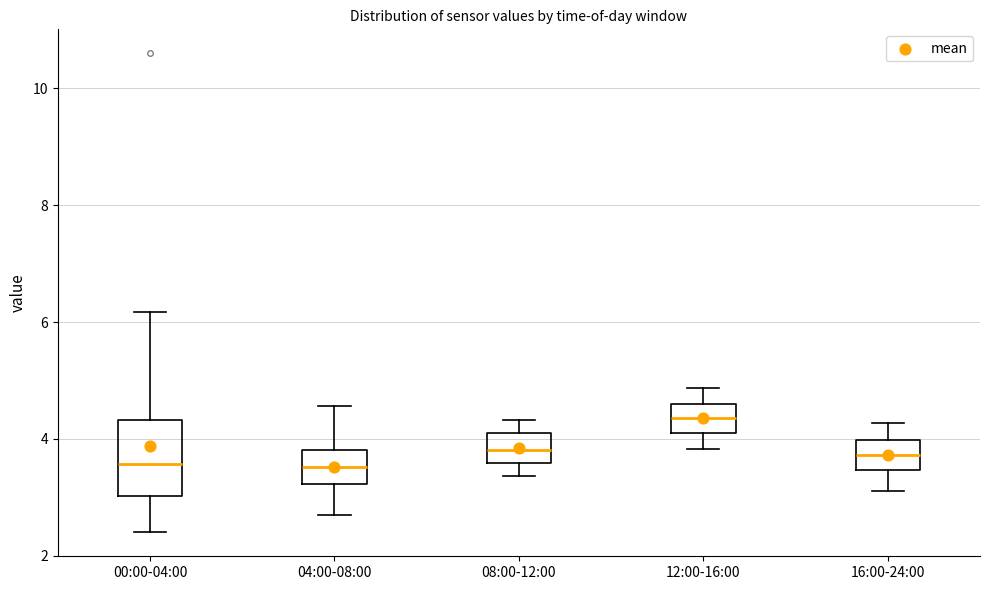

Which box's median line is the highest?

12:00-16:00